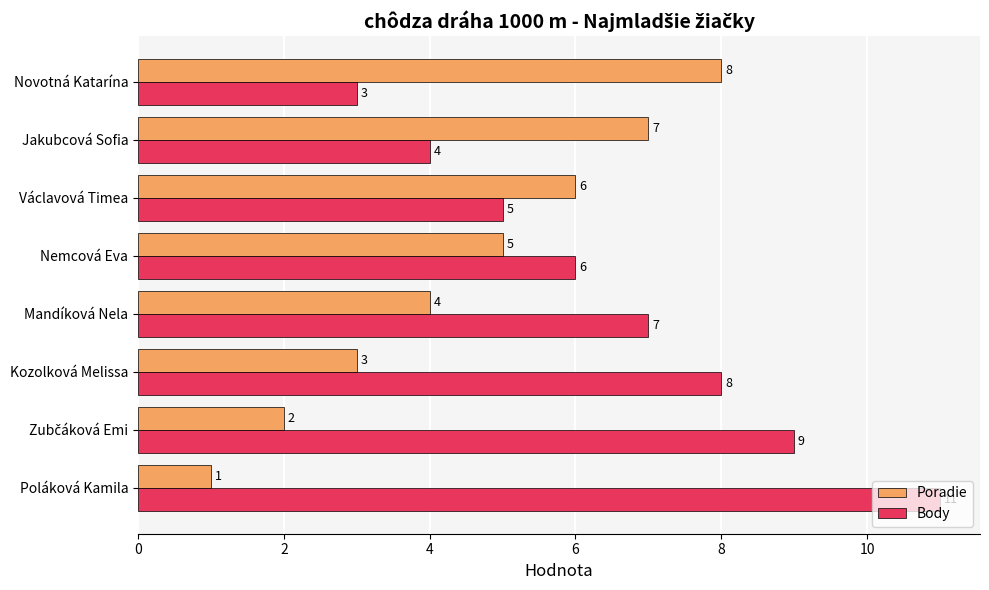

What is the sum of the Poradie values at Kozolková Melissa and Václavová Timea?

9